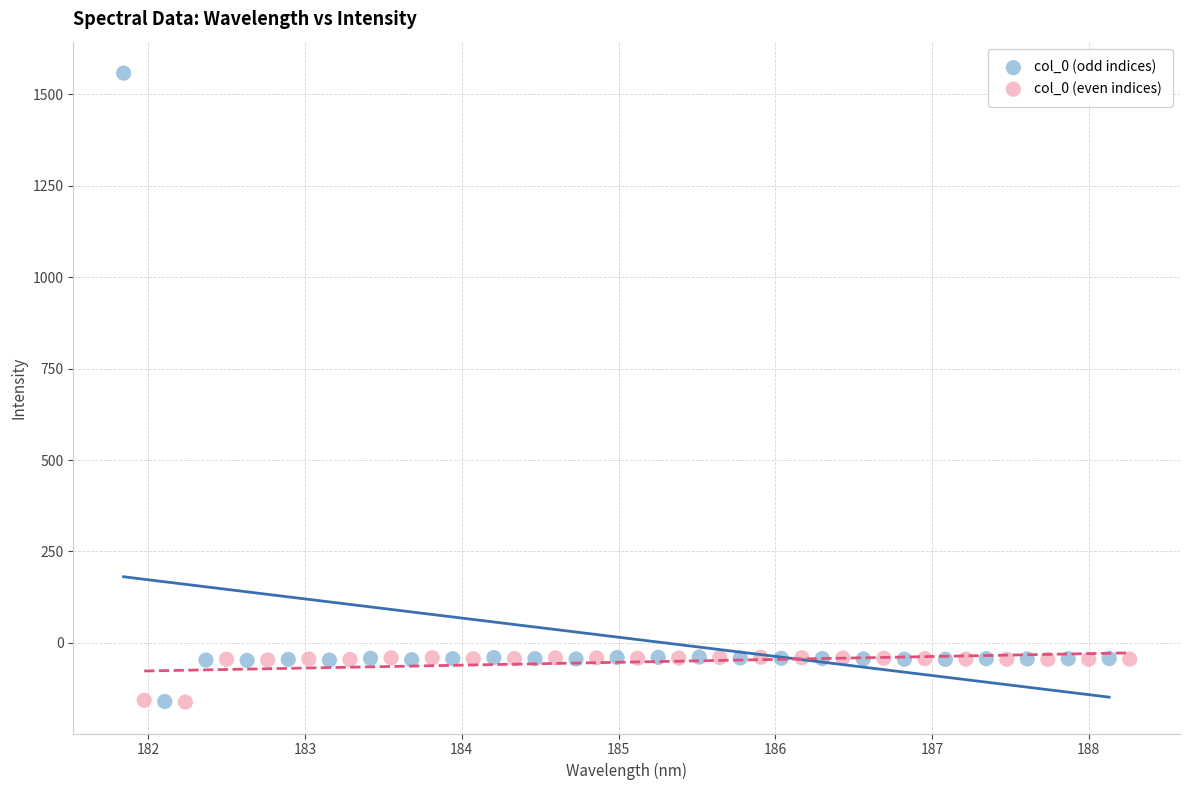

What are all the series names shown in the legend?

col_0 (odd indices), col_0 (even indices)